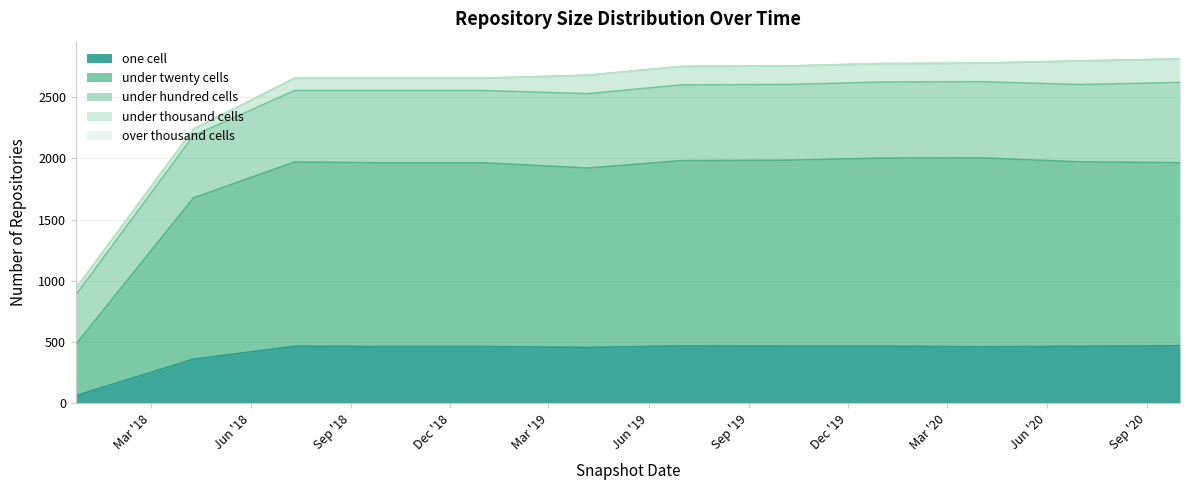

How many values in the under_hundred_cells series exceed 619?

4